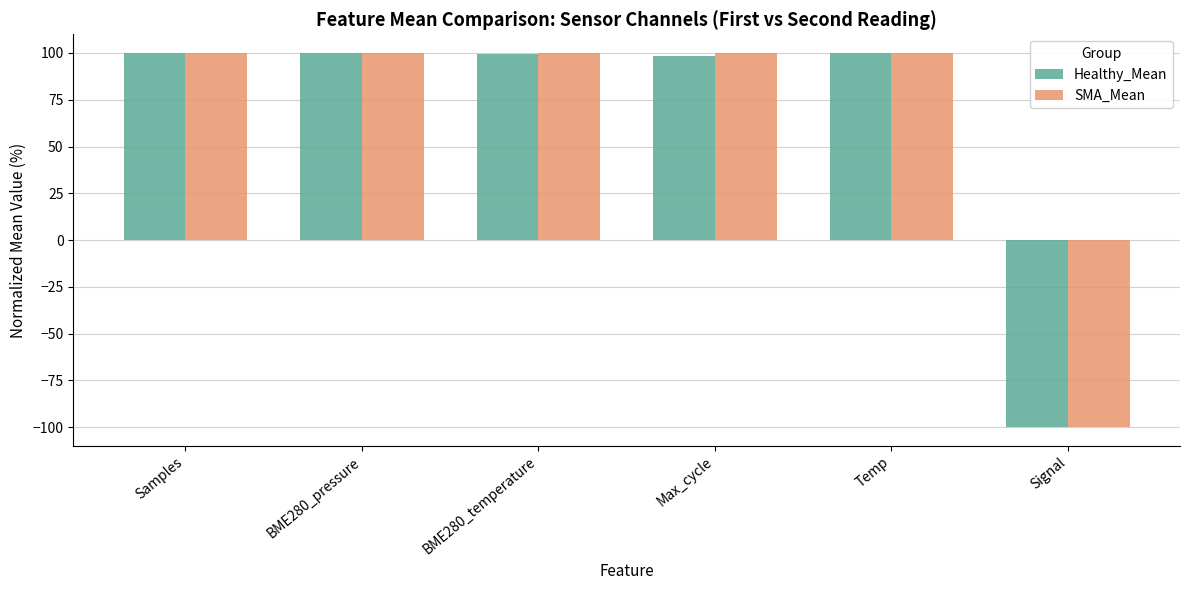

What is the maximum value for SMA_Mean?

100.0